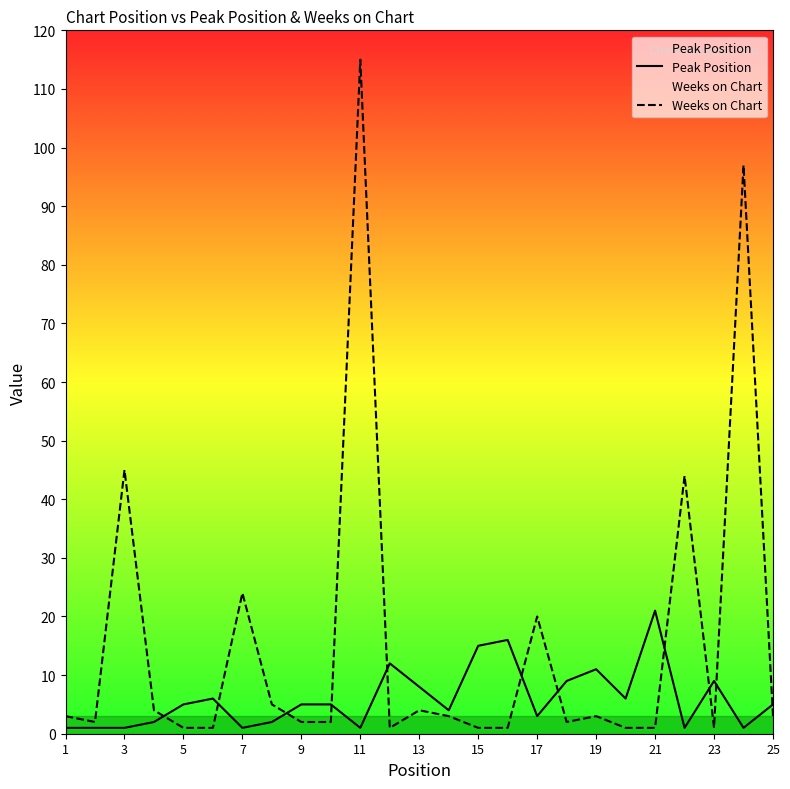

How many data points in Weeks on Chart are above 3?

9